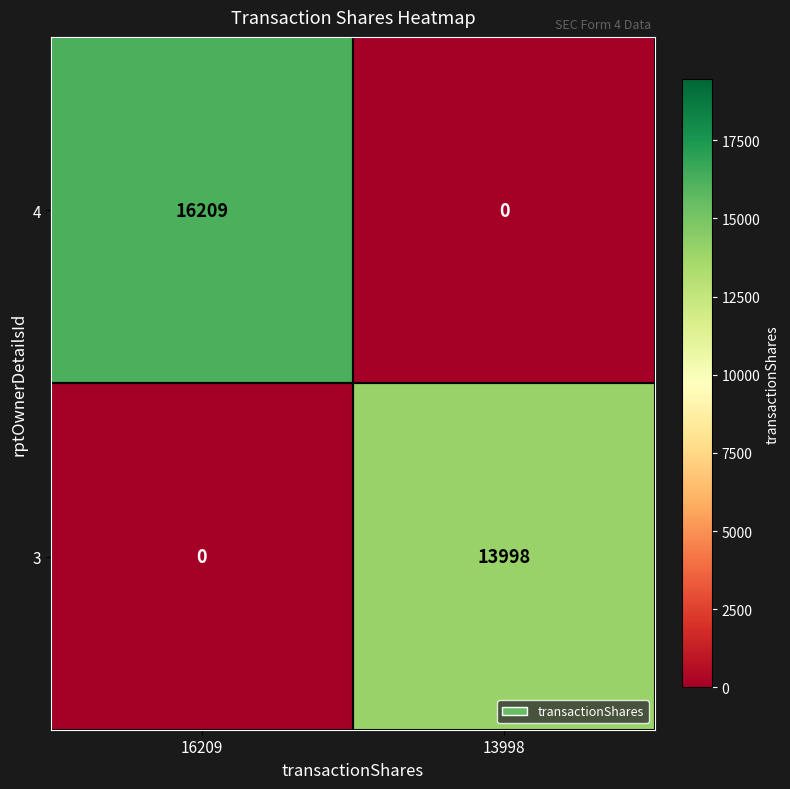

Which series changed the most between 16209 and 13998?

4